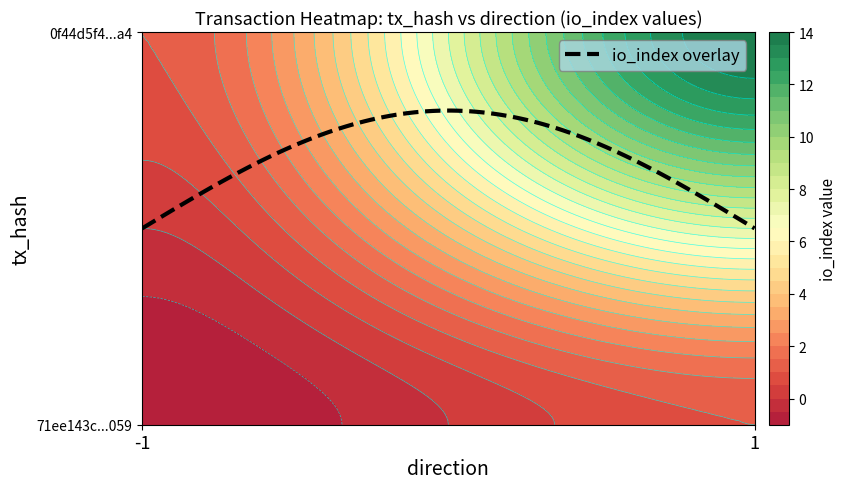

Is the value of 71ee143c58a78060be5a343531f609969cfe059 at -1 greater than the value of 0f44d5f48da47d8a27d2b900760e92528d684a4 at -1?

No